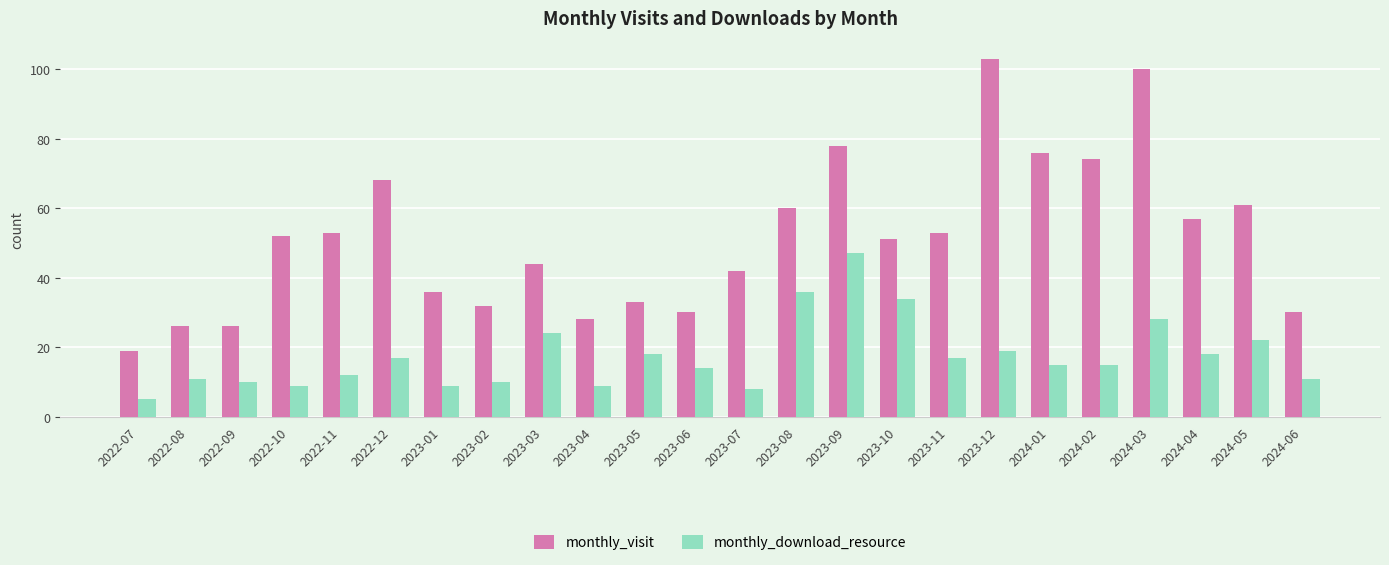

Reading right to left, list all the values displayed in this chart.

monthly_visit: 2024-06=30	2024-05=61	2024-04=57	2024-03=100	2024-02=74	2024-01=76	2023-12=103	2023-11=53	2023-10=51	2023-09=78	2023-08=60	2023-07=42	2023-06=30	2023-05=33	2023-04=28	2023-03=44	2023-02=32	2023-01=36	2022-12=68	2022-11=53	2022-10=52	2022-09=26	2022-08=26	2022-07=19
monthly_download_resource: 2024-06=11	2024-05=22	2024-04=18	2024-03=28	2024-02=15	2024-01=15	2023-12=19	2023-11=17	2023-10=34	2023-09=47	2023-08=36	2023-07=8	2023-06=14	2023-05=18	2023-04=9	2023-03=24	2023-02=10	2023-01=9	2022-12=17	2022-11=12	2022-10=9	2022-09=10	2022-08=11	2022-07=5